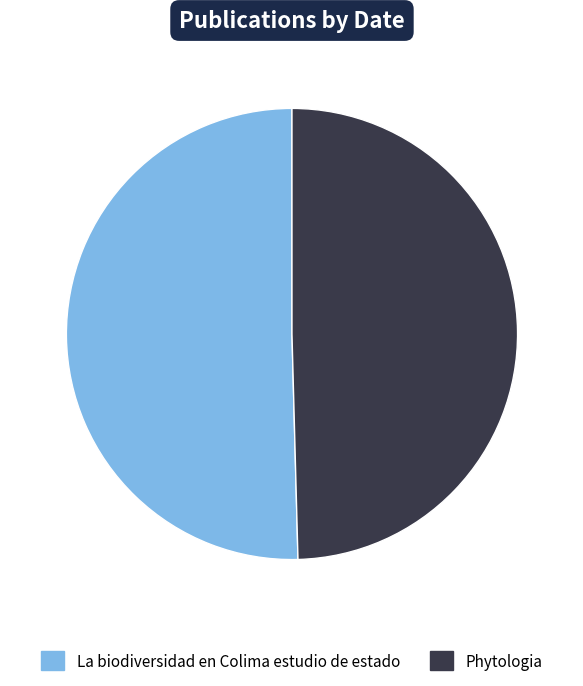

Which category accounts for the majority?

La biodiversidad en Colima estudio de estado